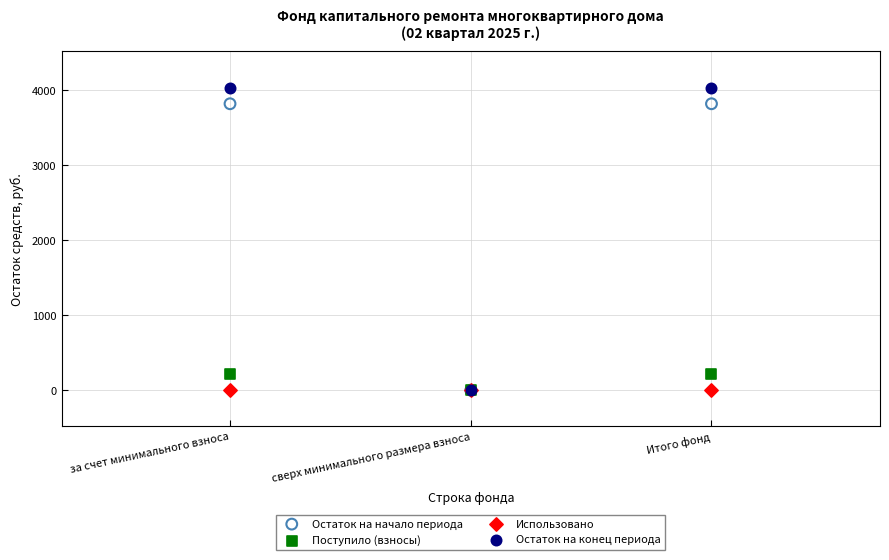

What are all the series names shown in the legend?

Остаток на начало периода, Поступило (взносы), Использовано, Остаток на конец периода